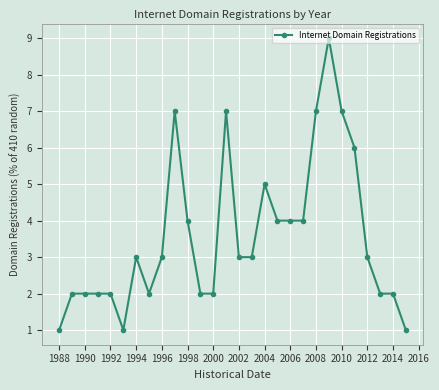

True or false: there are more than 0 points higher than both neighbors.

True